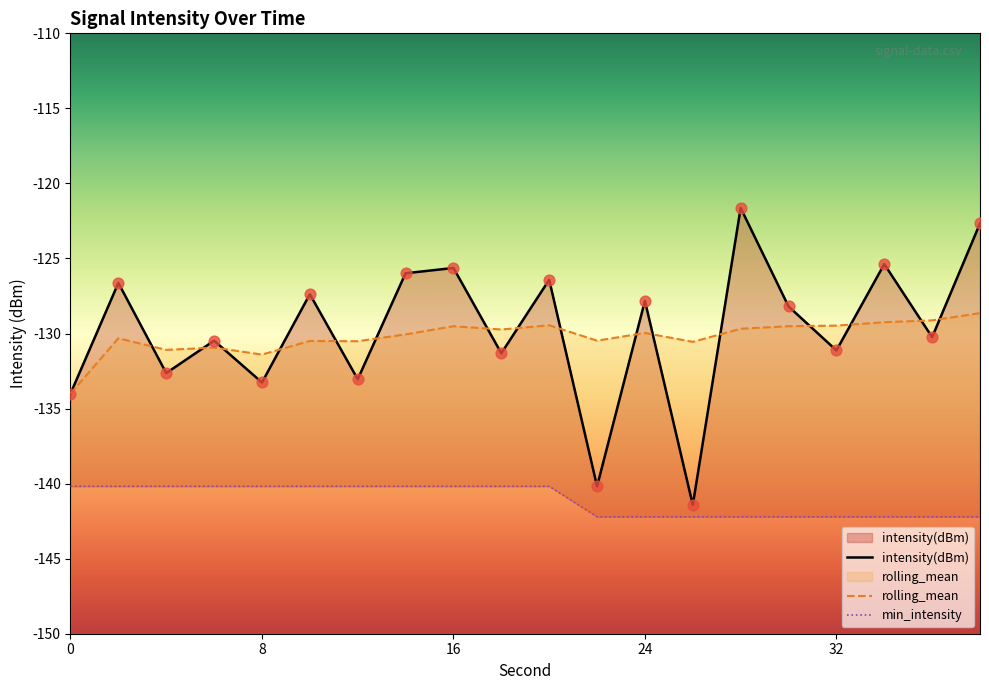

Which series contains the lowest Y value?

min_intensity